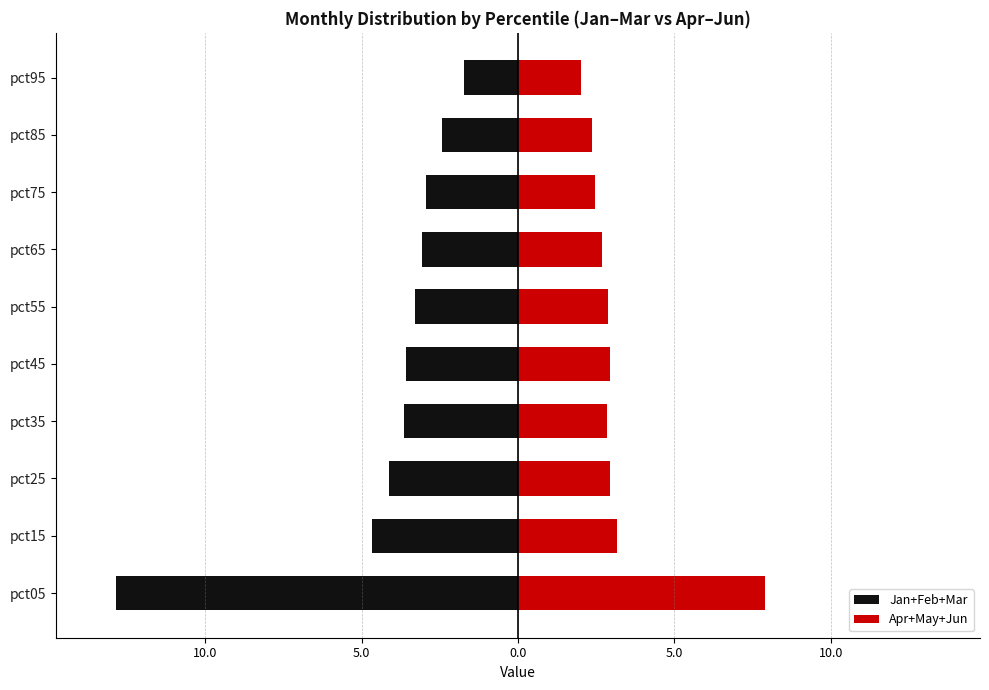

How many values in the Jan+Feb+Mar series are below -3?

7